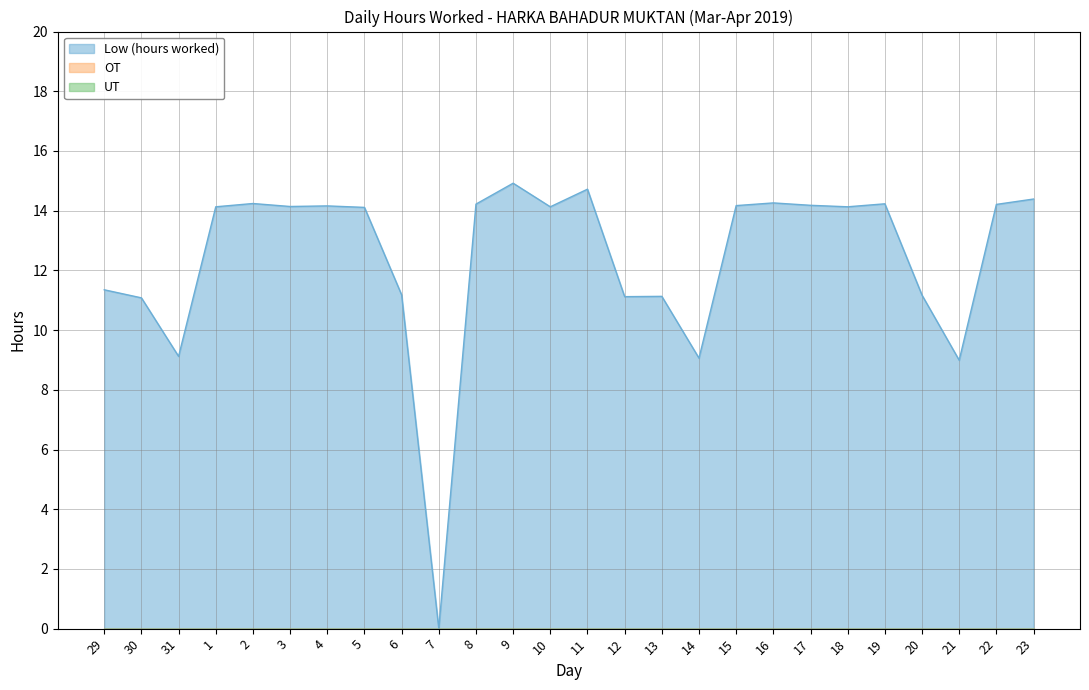

At 29, list the series in order from smallest to largest.

OT, UT, Low (hours worked)